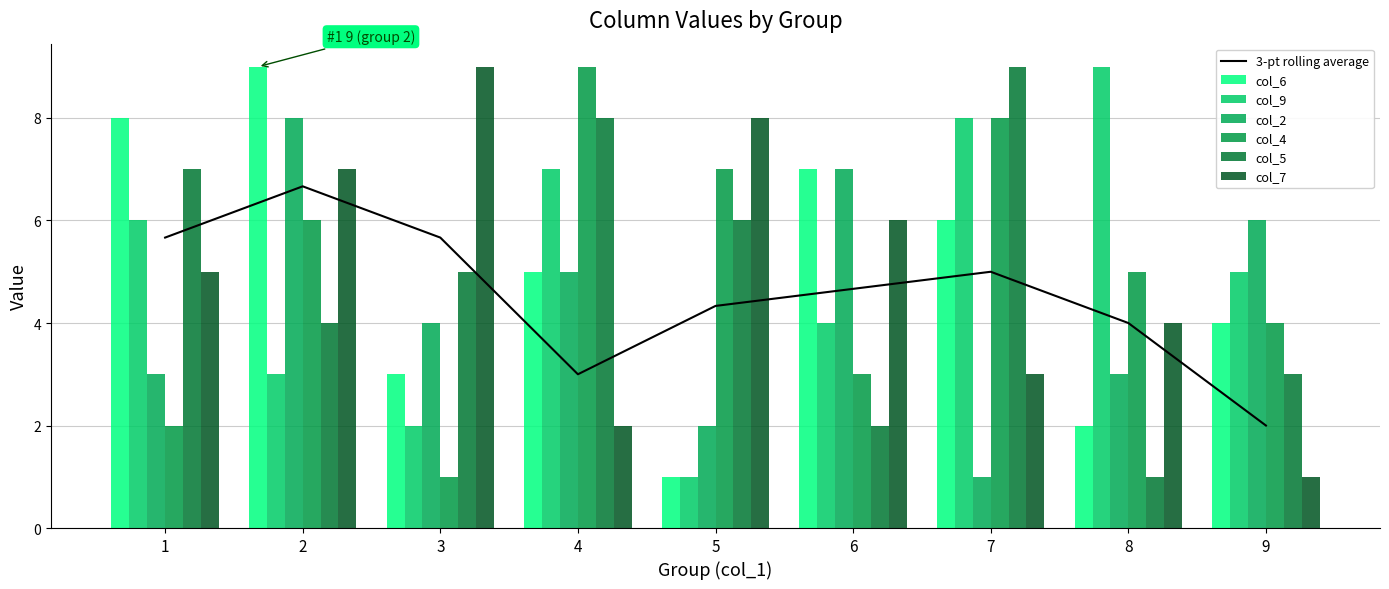

The col_9 series shows 5 at 9. True or false?

True